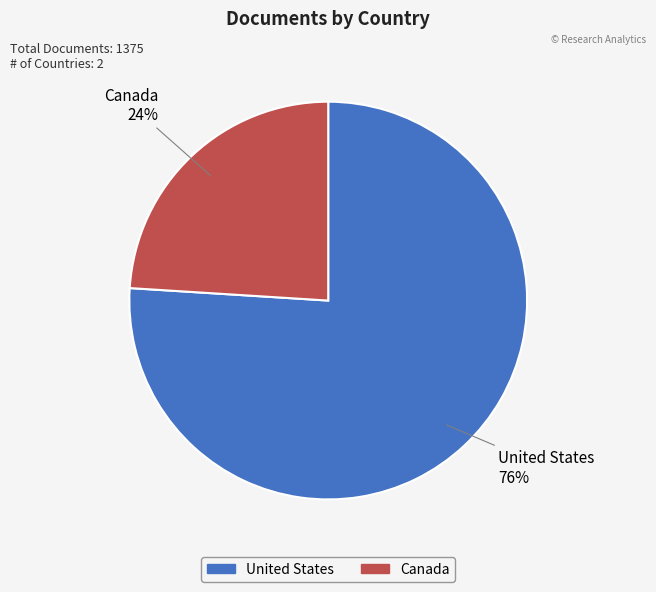

Does Canada represent more than half of the total?

No